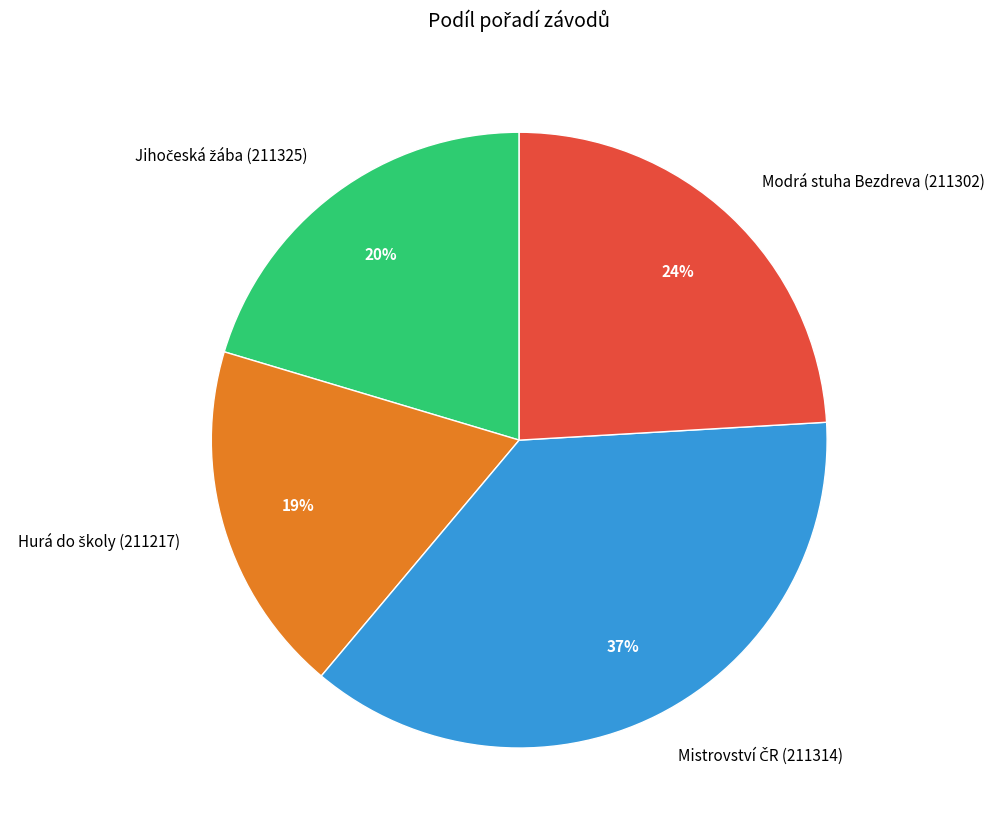

What percentage is the Modrá stuha Bezdreva (211302) slice, to the nearest percent?

24%